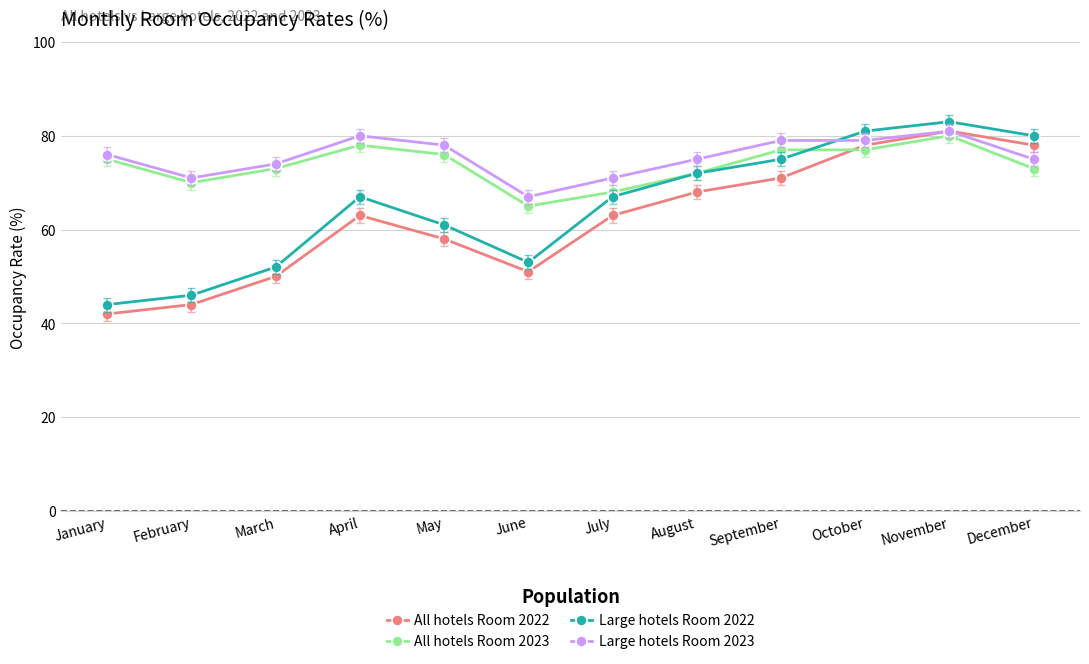

What is the value of the All hotels Room 2023 point at the 11th from the left?

80